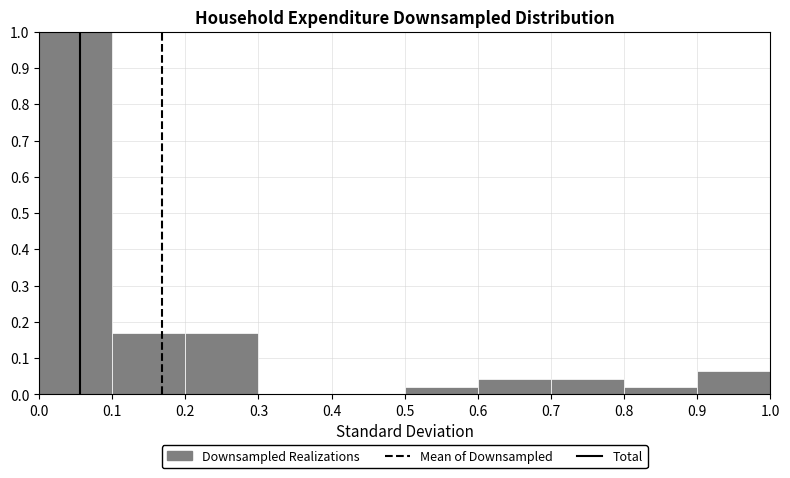

Reading left to right, transcribe this chart: for each bar, give the range it covers on the x-axis and its height. The values are not printed on the chart, so give them approximately, as read against the axis.

0.0 to 0.1: 1.00
0.1 to 0.2: 0.17
0.2 to 0.3: 0.17
0.3 to 0.4: 0
0.4 to 0.5: 0
0.5 to 0.6: 0.02
0.6 to 0.7: 0.04
0.7 to 0.8: 0.04
0.8 to 0.9: 0.02
0.9 to 1.0: 0.06